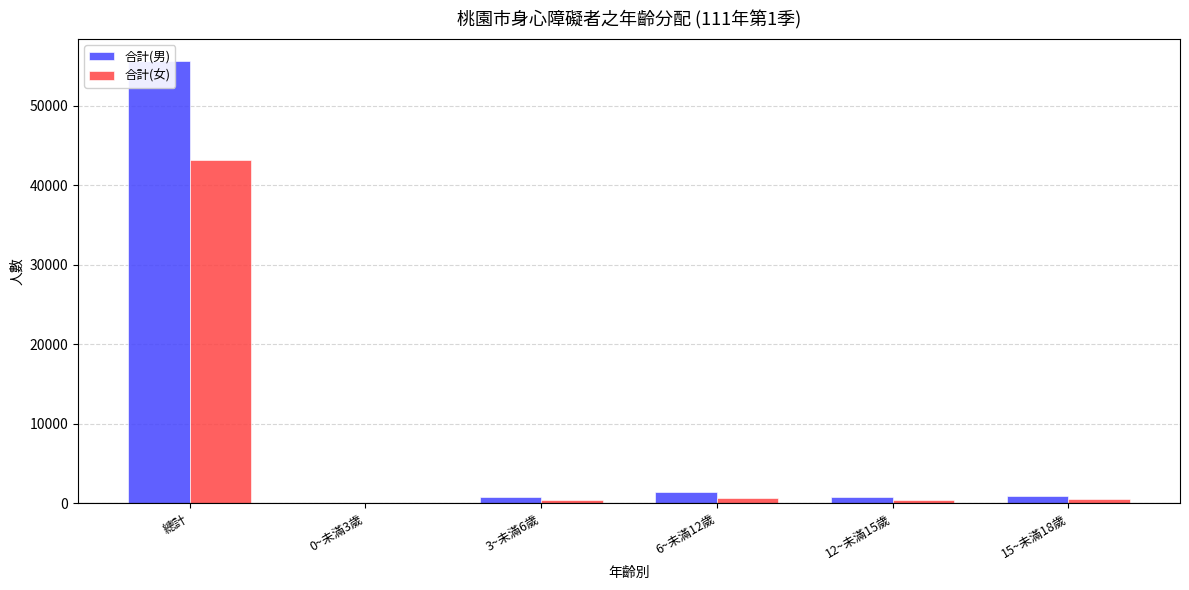

At which label does 合計(女) first exceed 518?

總計